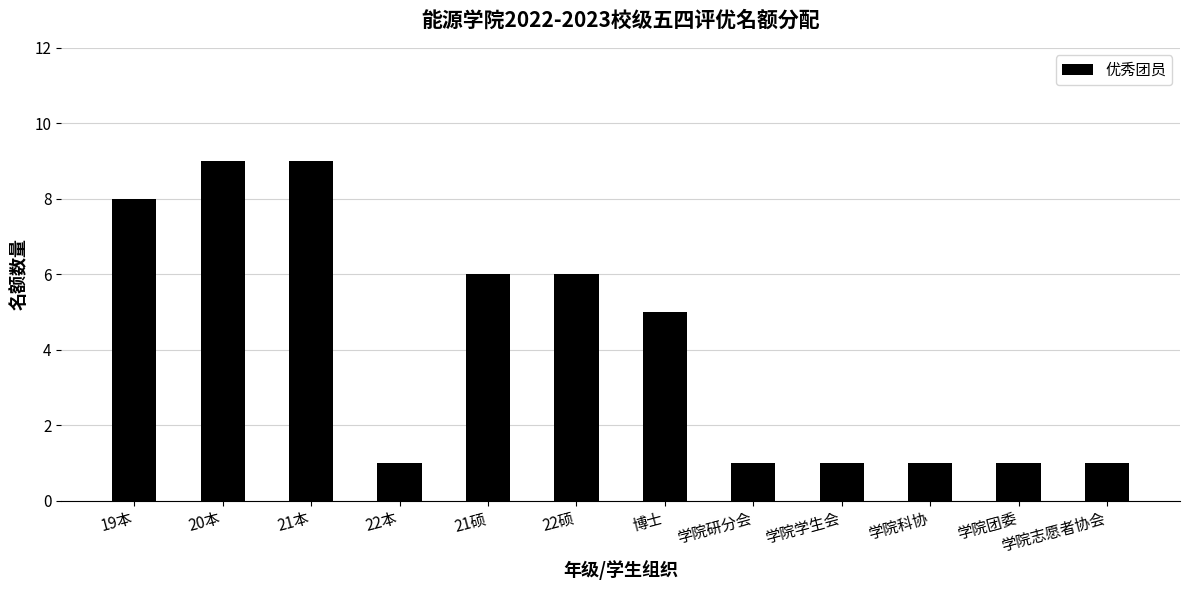

How many values are below 5?

6